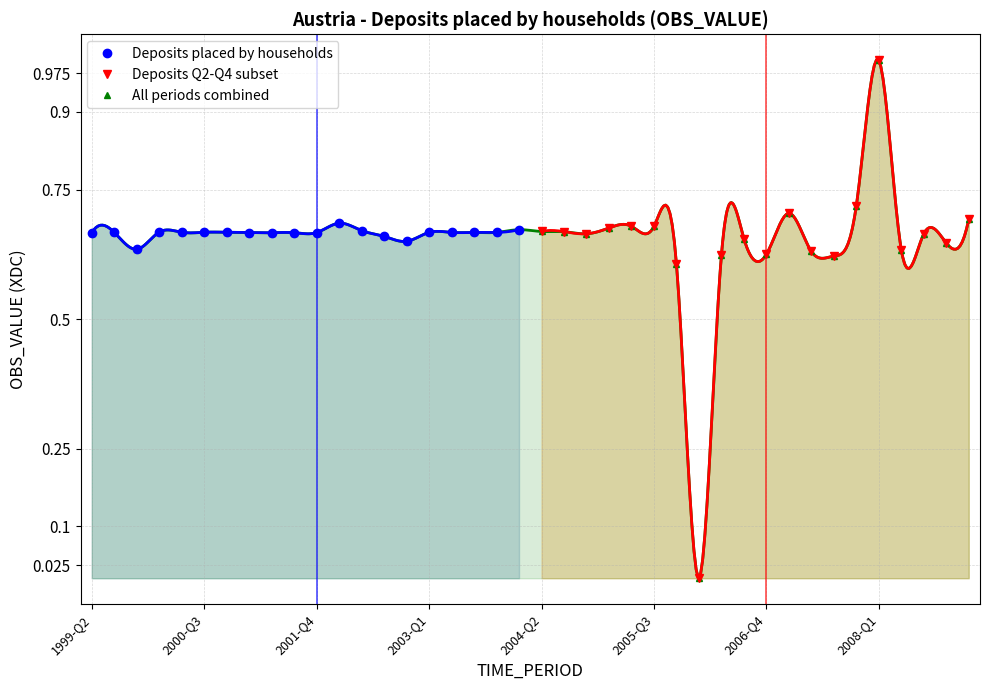

True or false: Deposits placed by households has more than 1 interior local peaks.

True